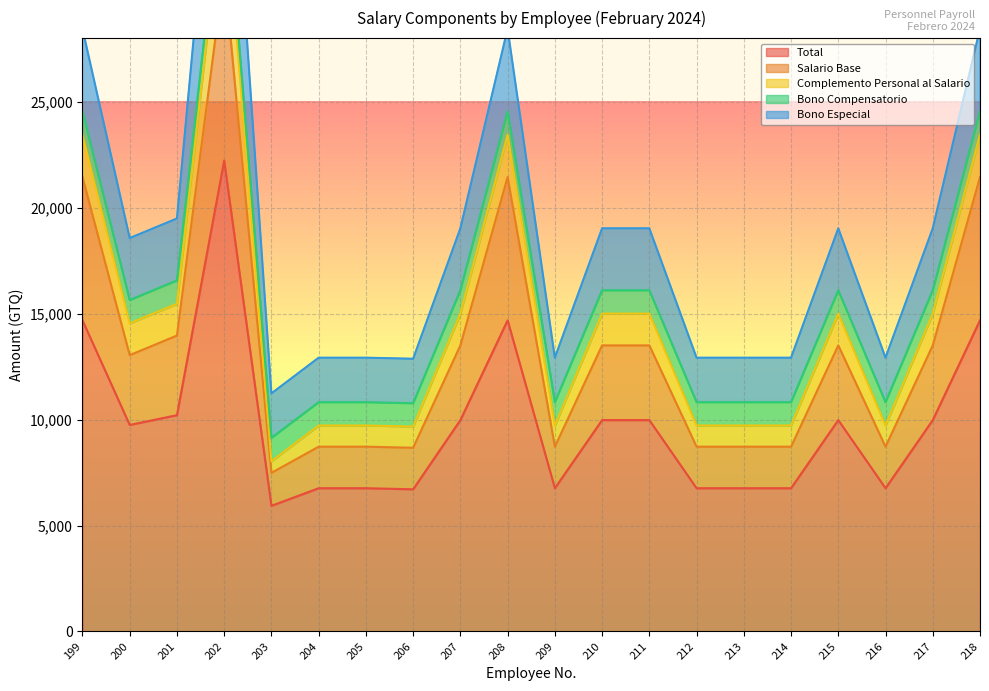

What is the minimum value for Total?

5930